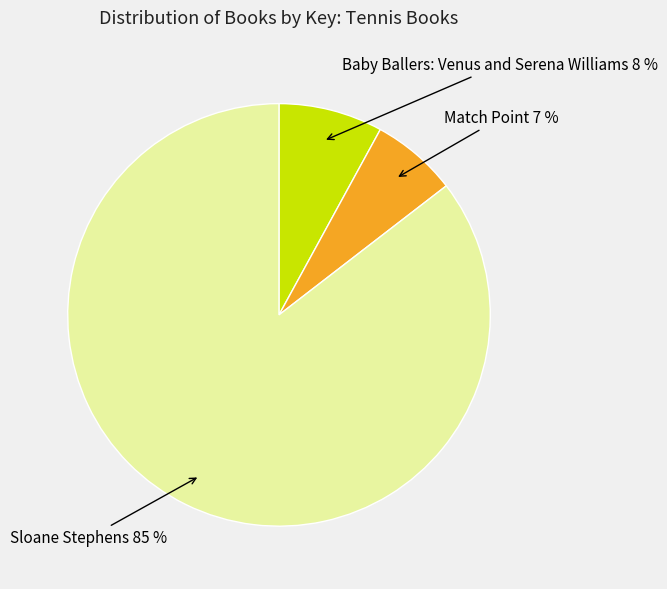

Rank the categories by value from lowest to highest.

Match Point, Baby Ballers: Venus and Serena Williams, Sloane Stephens